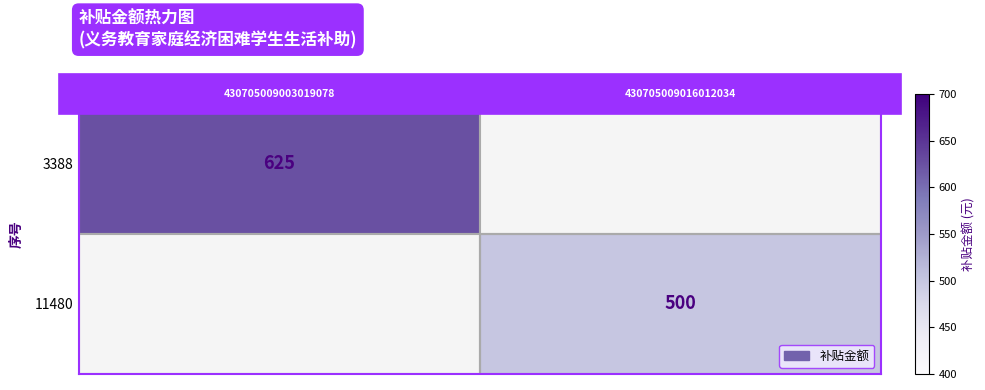

Which category has the lowest value in the 11480 series?

430705009003019078